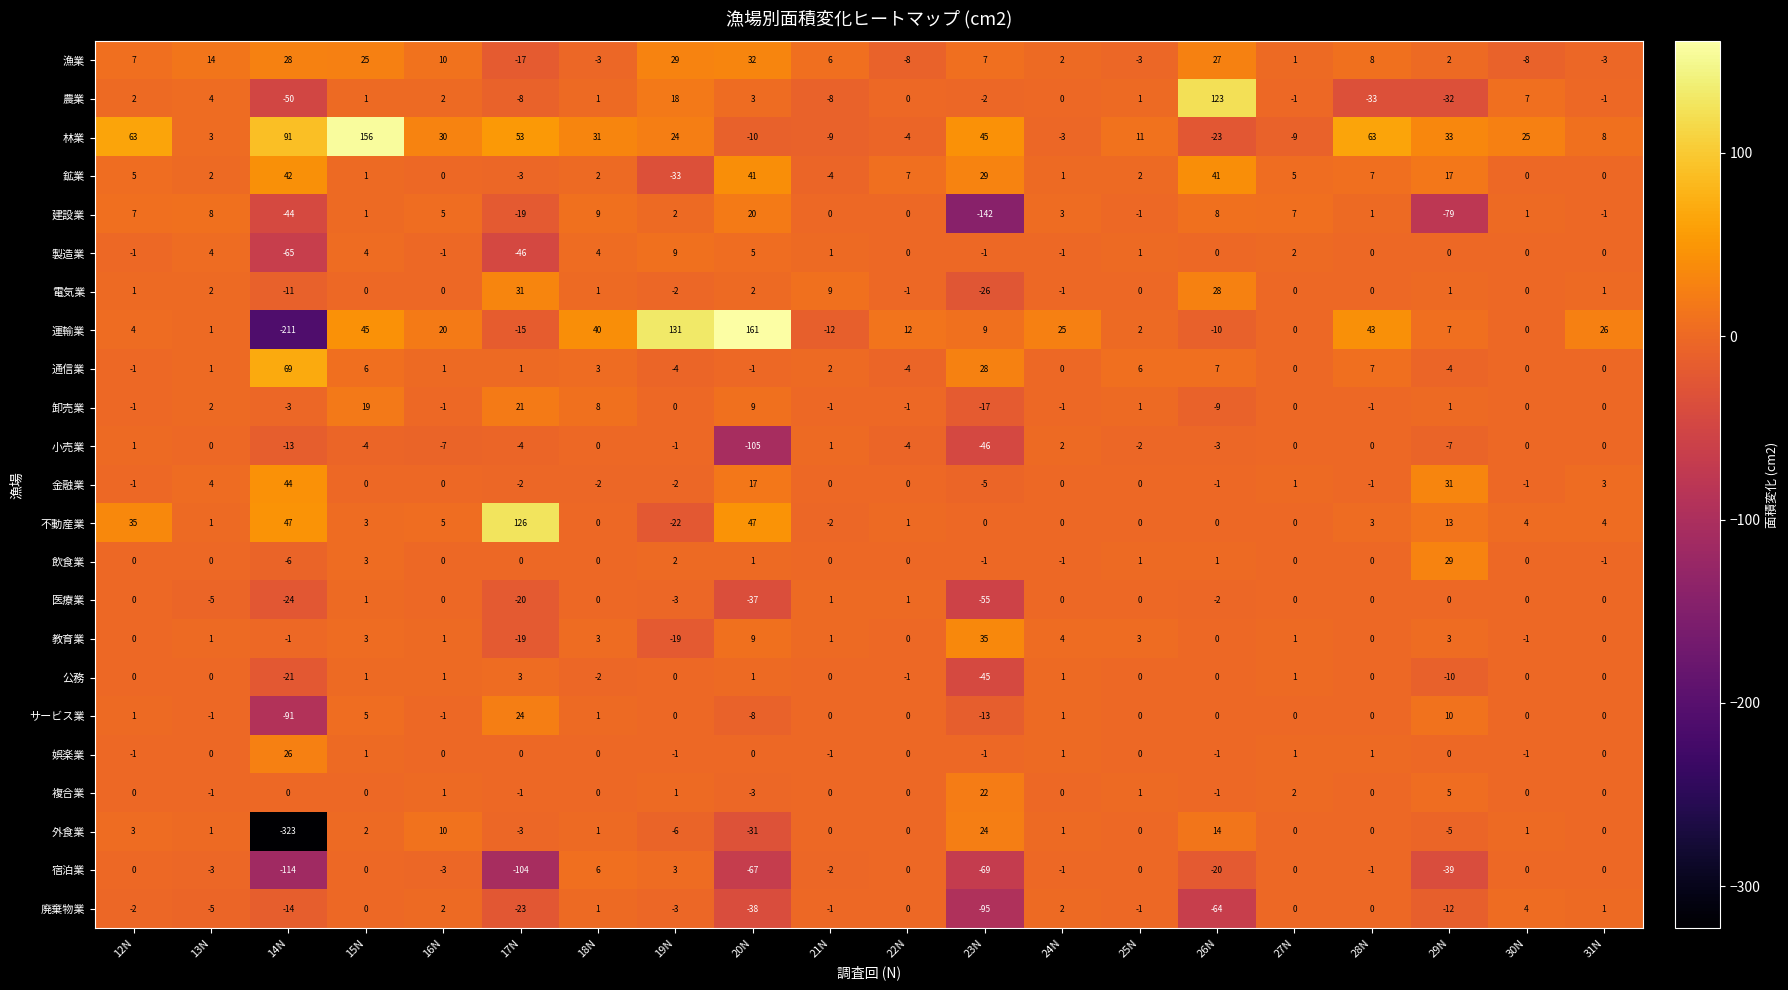

What is the difference between the maximum and second lowest values in the 医療業 series?

38